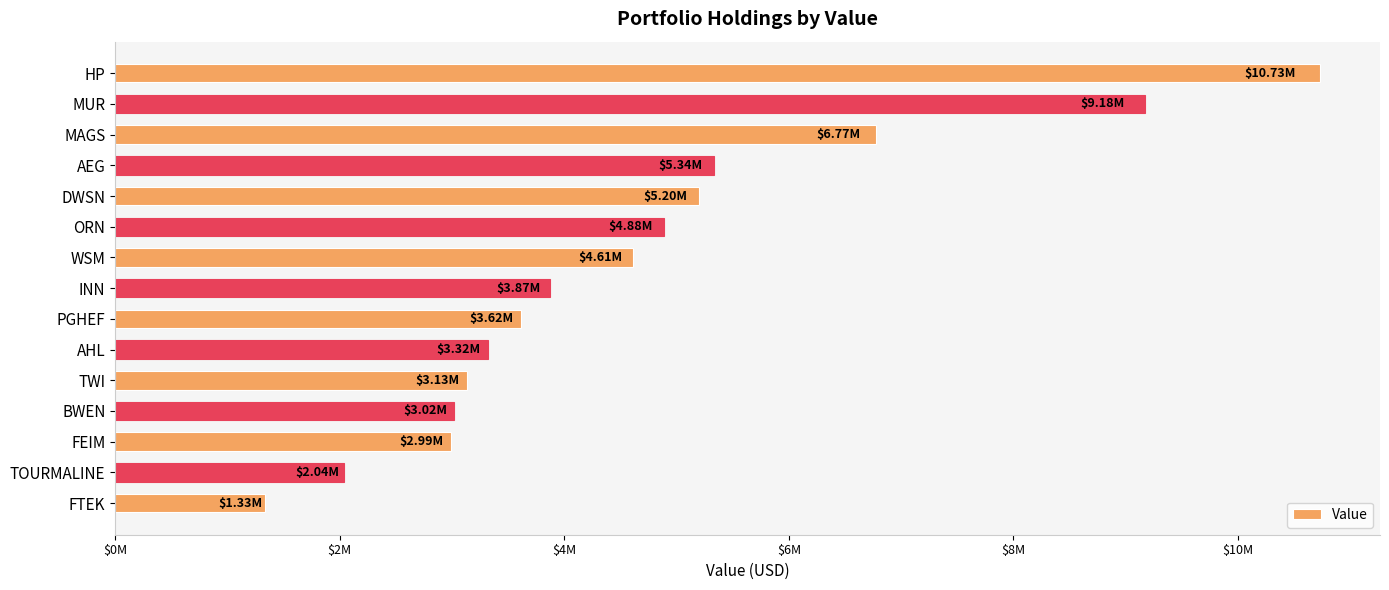

What is the smallest value displayed?

1334000